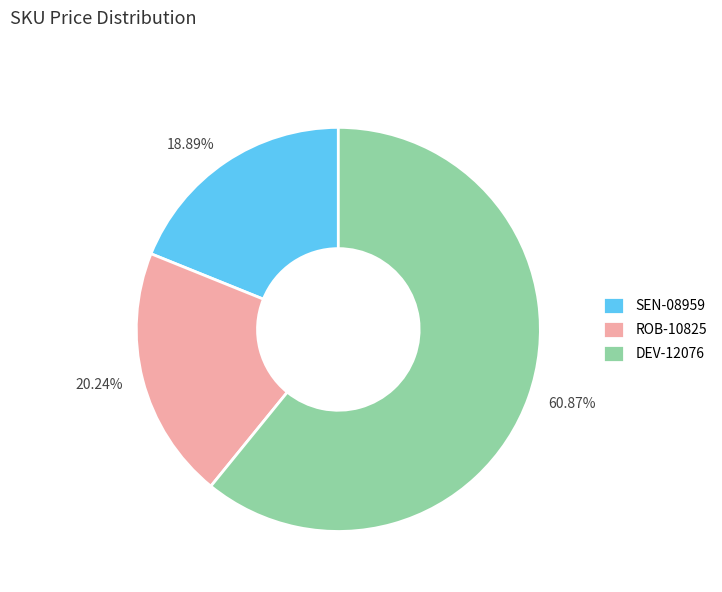

Combined, what portion of the pie is DEV-12076 and SEN-08959?

79.8%